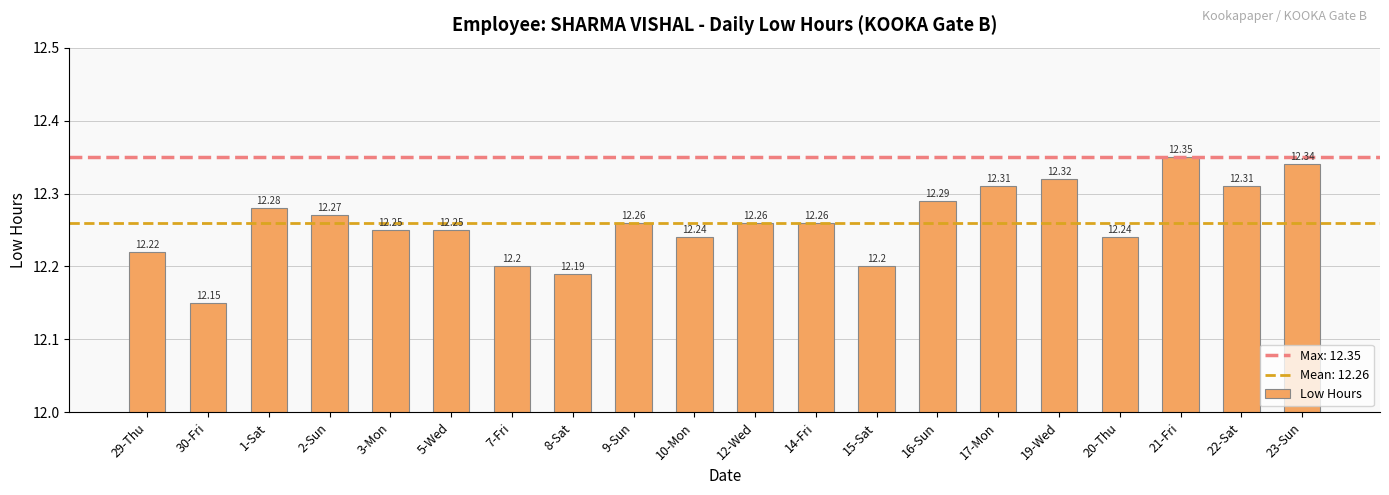

What is the value of the 9th bar from the left?

12.3